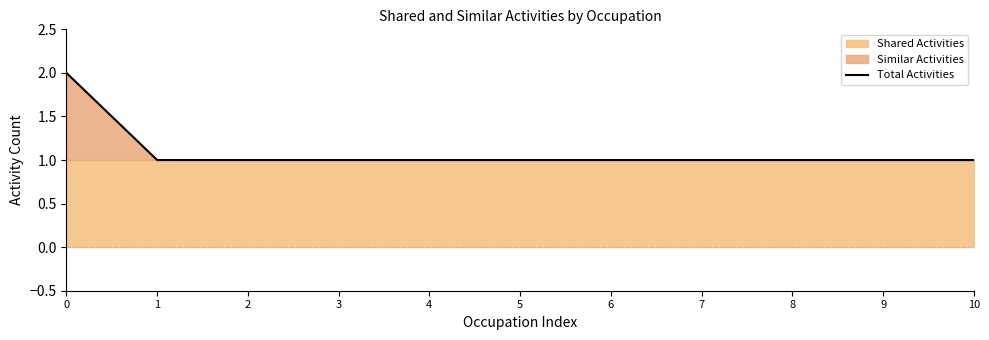

List the labels in order of value, largest first.

0, 1, 2, 3, 4, 5, 6, 7, 8, 9, 10